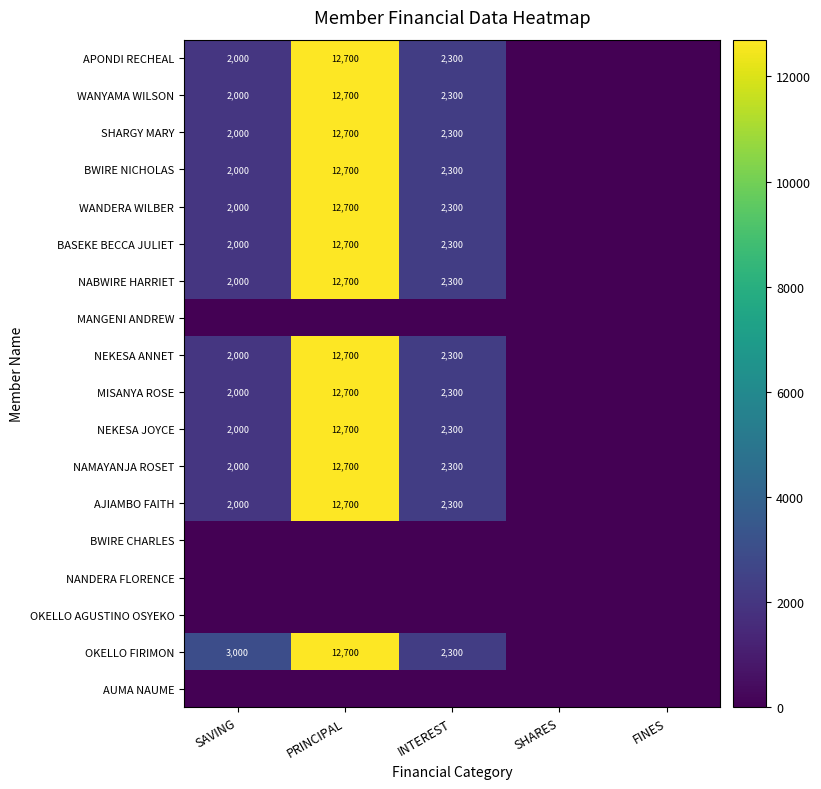

At which category is the sum across all series the highest?

PRINCIPAL